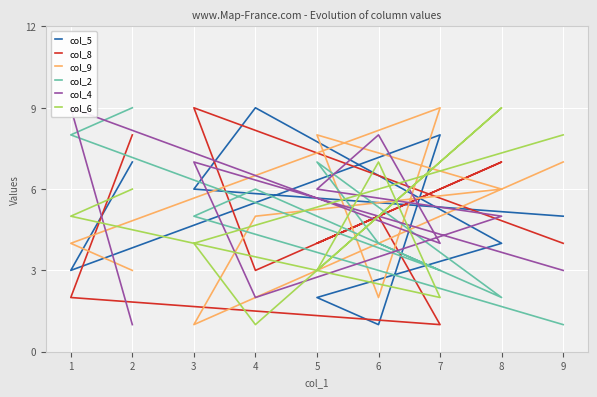

Which series has the widest spread of values?

col_5